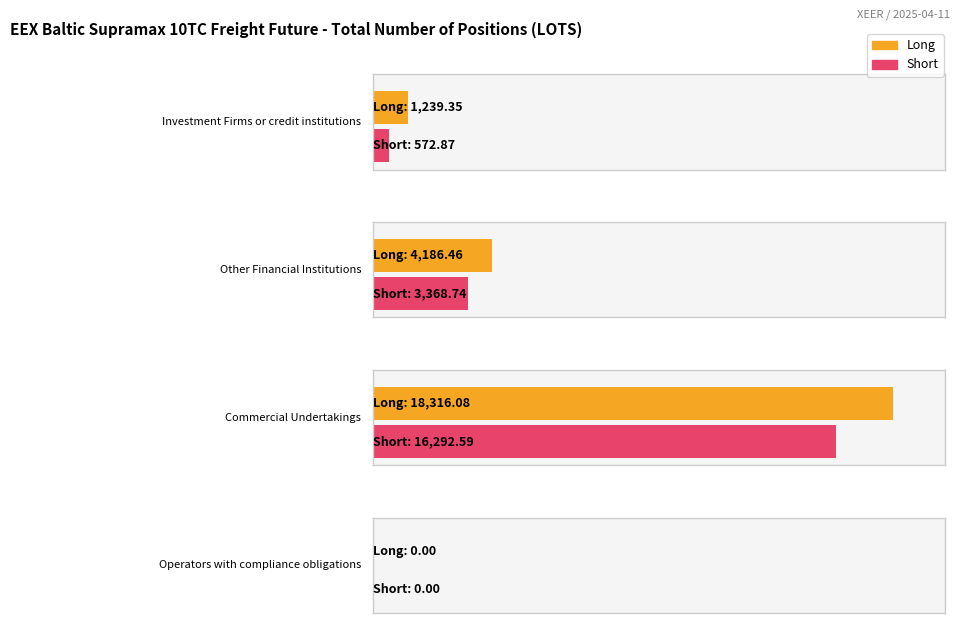

What position from the left is Commercial Undertakings?

3